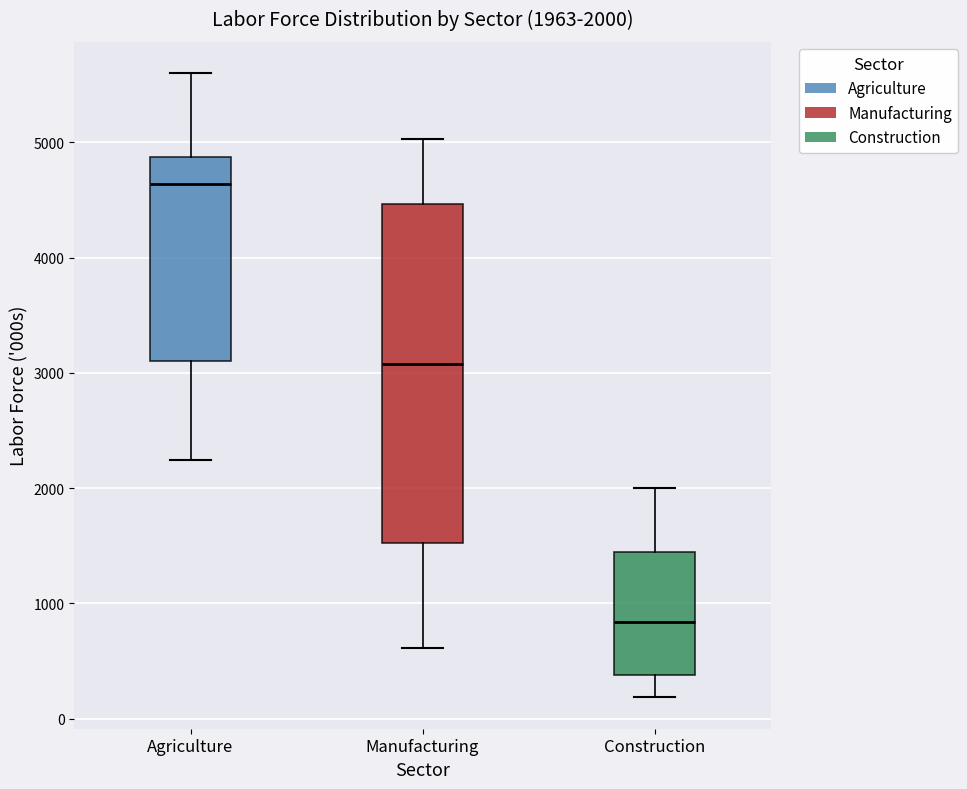

Which box has the lowest median line?

Construction